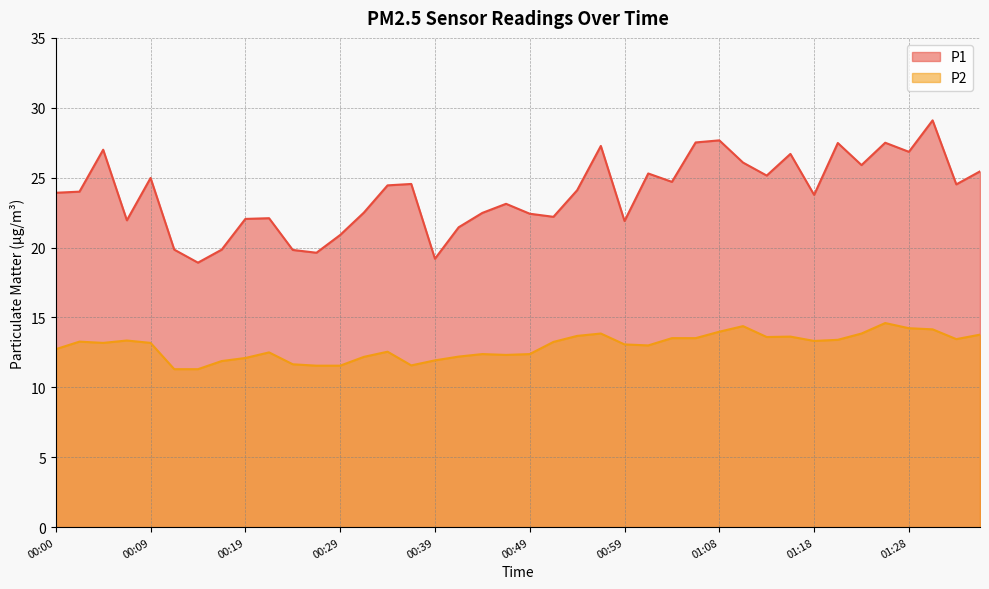

What is the minimum value for P1?

18.9